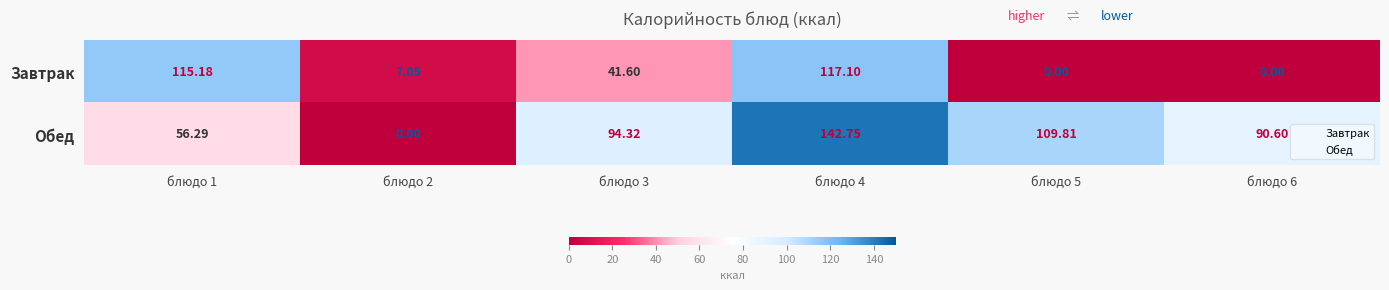

Which series has the widest spread of values?

Обед